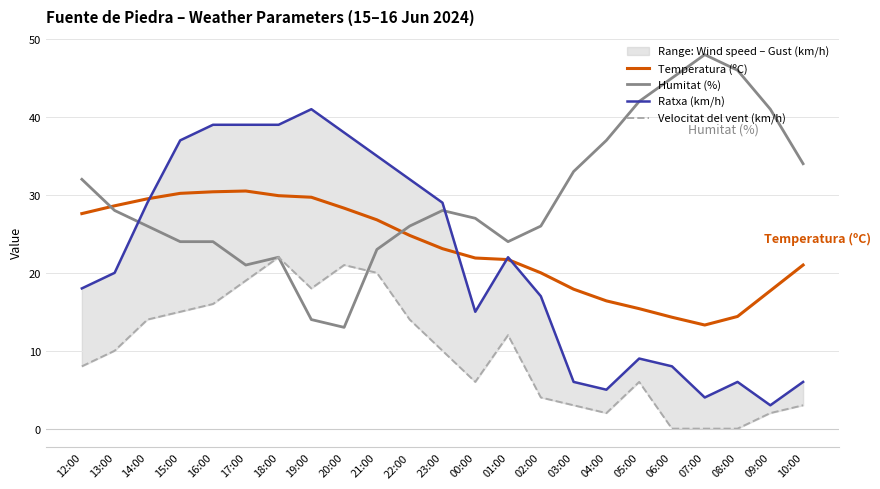

At which category does Ratxa (km/h) reach its first local valley?

00:00